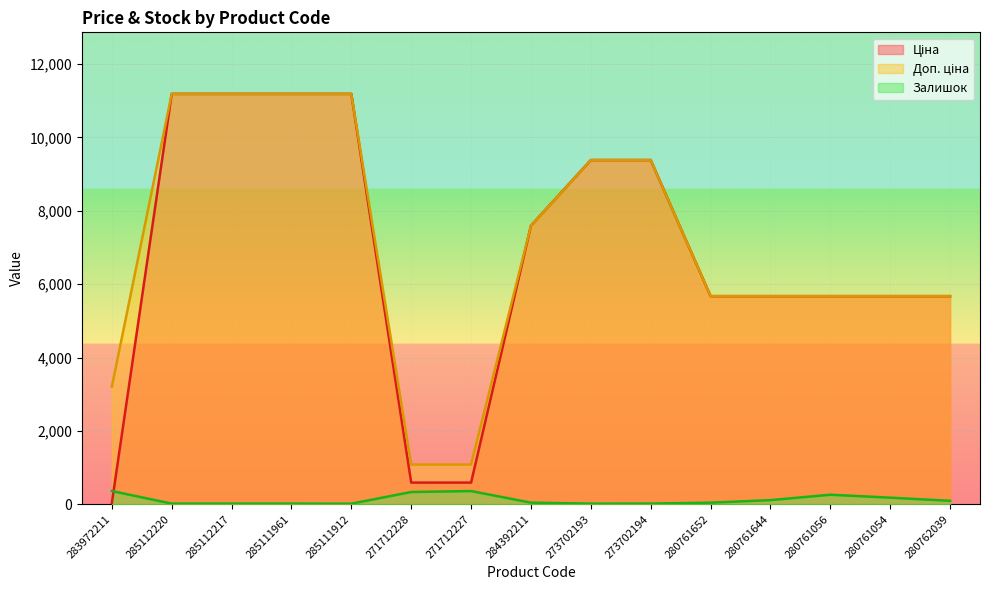

Is it true that Залишок equals 43.0 at 284392211?

True